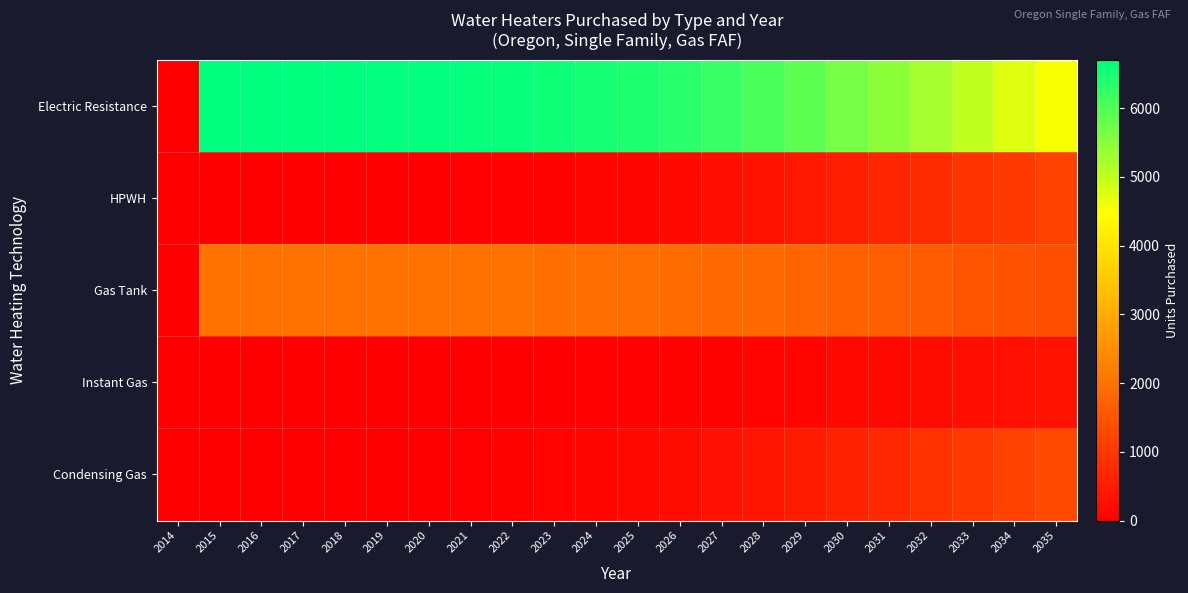

Reading right to left, what are all the values shown in this chart?

Electric Resistance: 2035=4519.2	2034=4761.6	2033=5003.2	2032=5239.4	2031=5465.6	2030=5677.2	2029=5870.3	2028=6041.8	2027=6190.1	2026=6314.5	2025=6415.9	2024=6496.0	2023=6557.5	2022=6603.2	2021=6636.2	2020=6659.4	2019=6675.3	2018=6686.2	2017=6693.5	2016=6698.6	2015=6702.4	2014=0.0
HPWH: 2035=1162.0	2034=1033.9	2033=905.8	2032=780.2	2031=659.5	2030=546.3	2029=442.7	2028=350.6	2027=270.8	2026=203.8	2025=149.3	2024=106.2	2023=73.3	2022=49.0	2021=31.7	2020=19.7	2019=11.9	2018=6.8	2017=3.8	2016=2.0	2015=1.0	2014=0.0
Gas Tank: 2035=1372.1	2034=1445.4	2033=1518.2	2032=1589.4	2031=1657.3	2030=1720.6	2029=1778.2	2028=1829.2	2027=1872.9	2026=1909.2	2025=1938.4	2024=1961.1	2023=1977.9	2022=1989.9	2021=1998.0	2020=2002.9	2019=2005.6	2018=2006.5	2017=2006.4	2016=2005.4	2015=2003.9	2014=0.0
Instant Gas: 2035=352.0	2034=311.5	2033=271.4	2032=232.5	2031=195.4	2030=161.0	2029=129.8	2028=102.2	2027=78.5	2026=58.8	2025=42.8	2024=30.3	2023=20.8	2022=13.8	2021=8.9	2020=5.5	2019=3.3	2018=1.9	2017=1.0	2016=0.5	2015=0.3	2014=0.0
Condensing Gas: 2035=1303.3	2034=1156.3	2033=1010.0	2032=867.3	2031=730.9	2030=603.6	2029=487.7	2028=384.9	2027=296.4	2026=222.4	2025=162.3	2024=115.1	2023=79.2	2022=52.8	2021=34.0	2020=21.1	2019=12.6	2018=7.3	2017=4.0	2016=2.1	2015=1.0	2014=0.0